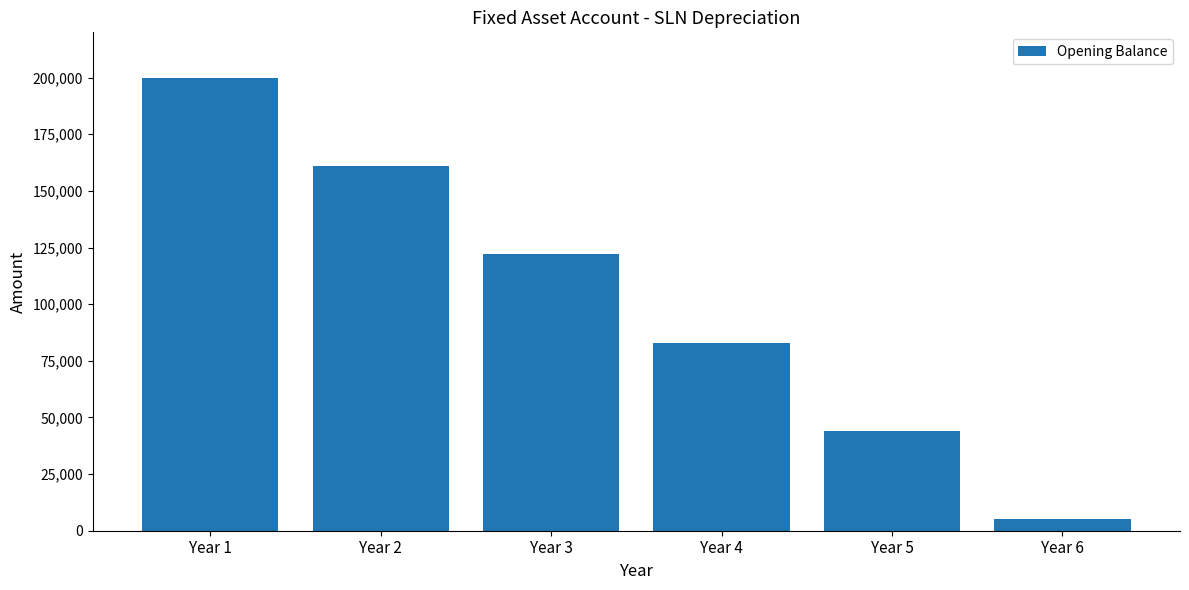

How many data points does each series have?

6